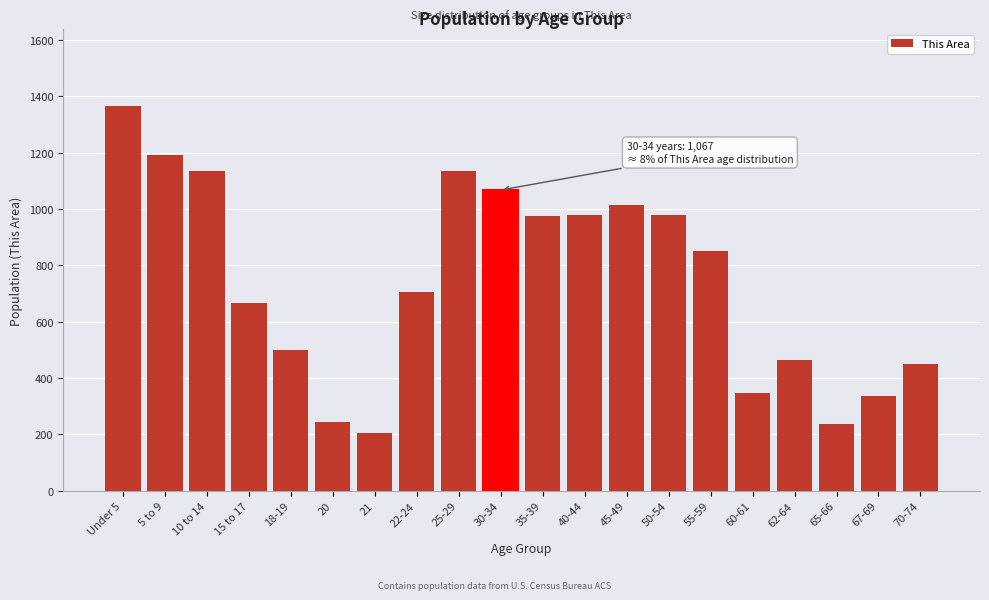

The value at 50-54 is 977. True or false?

True